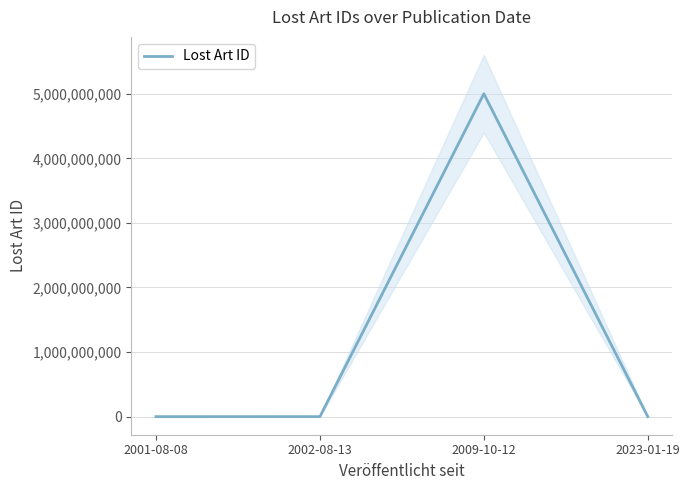

What is the sum of the values at 2002-08-13 and 2023-01-19?

879962